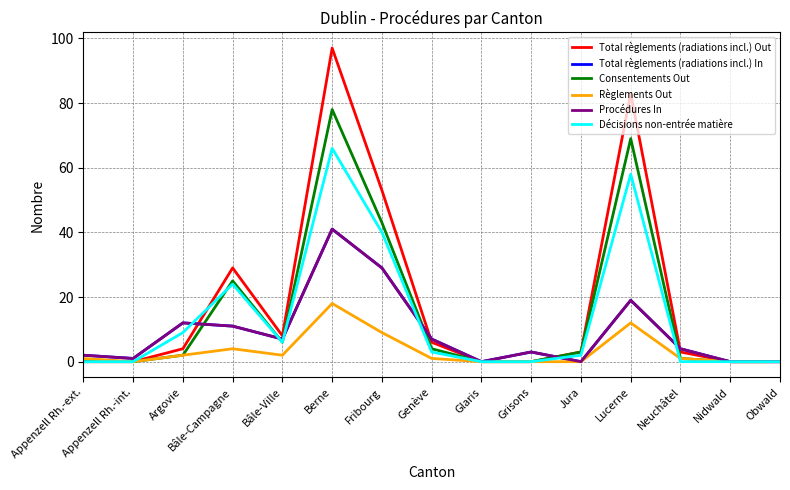

List the series in order of their peak value, lowest first.

Règlements Out, Total règlements (radiations incl.) In, Procédures In, Décisions non-entrée matière, Consentements Out, Total règlements (radiations incl.) Out